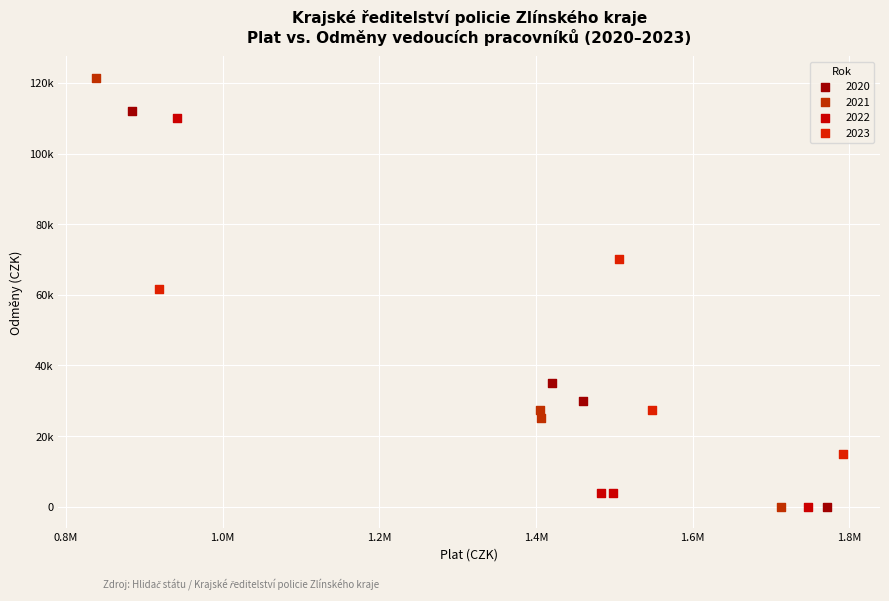

What are all the series names shown in the legend?

2020, 2021, 2022, 2023